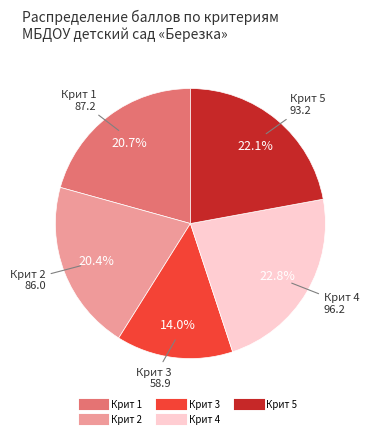

What is the ratio of the value at Крит 1 to the value at Крит 4?

0.9